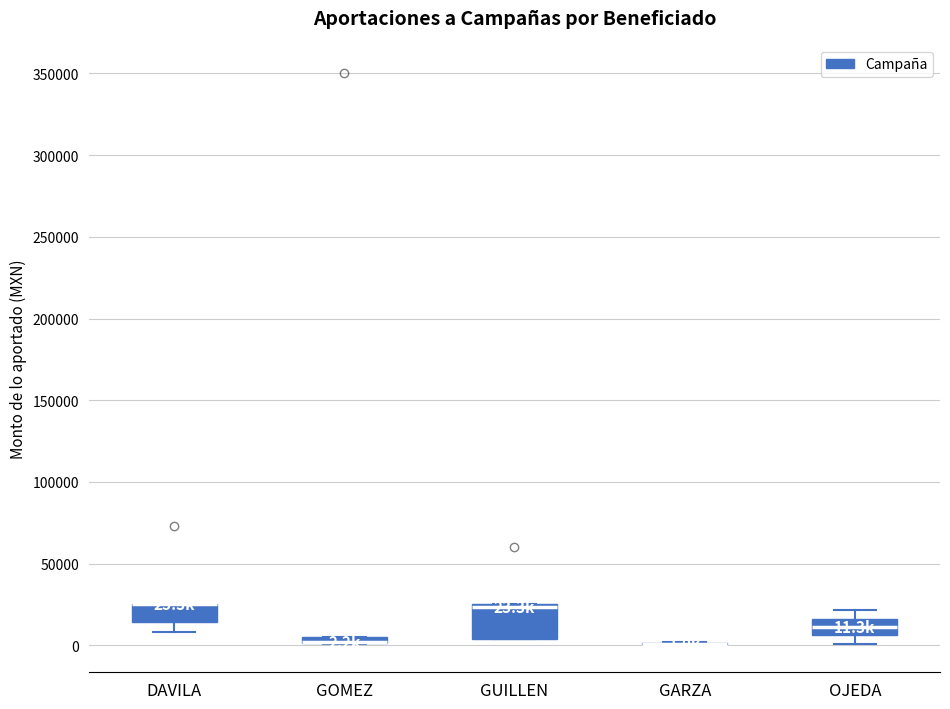

Comparing the boxes themselves (not the whiskers), which one is the tallest?

GUILLEN